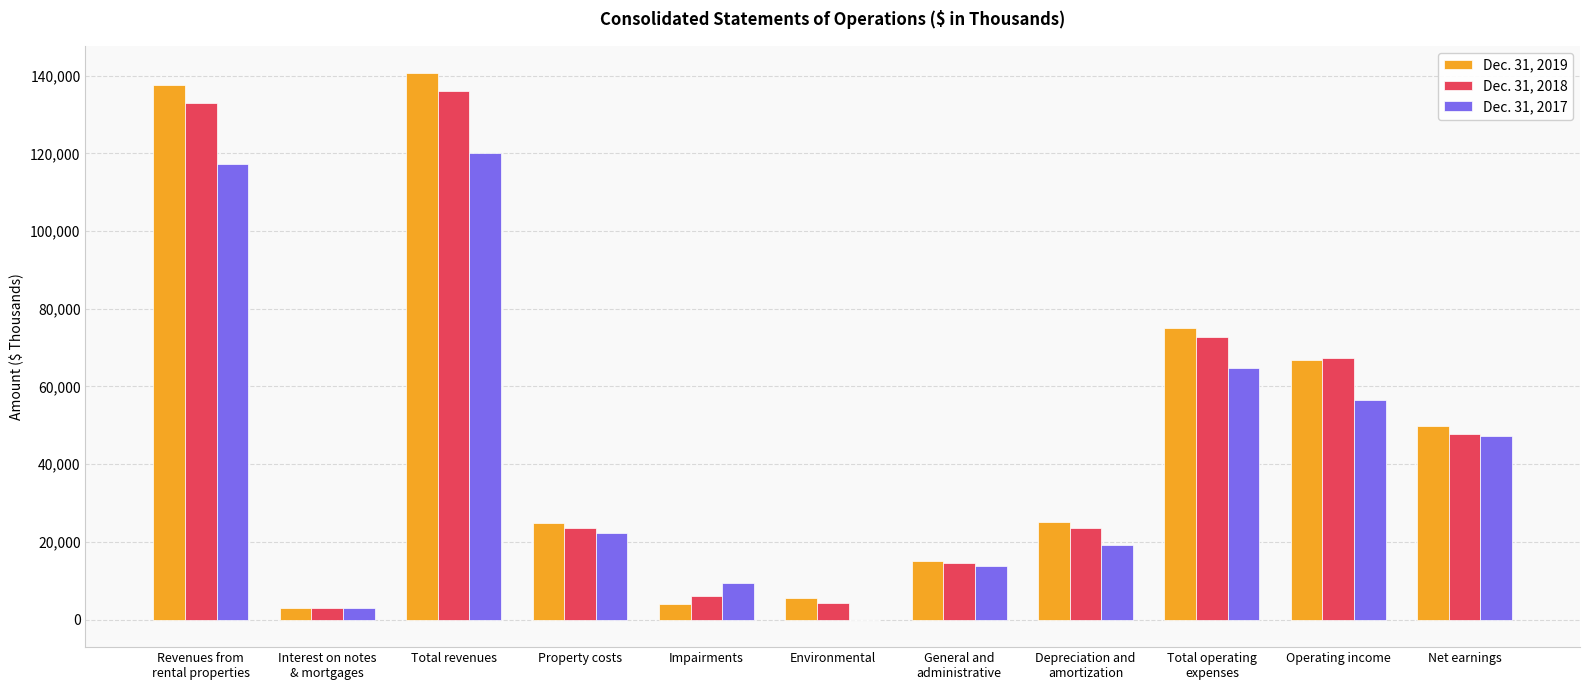

The value of Dec. 31, 2019 at Depreciation and
amortization is 25161. True or false?

True